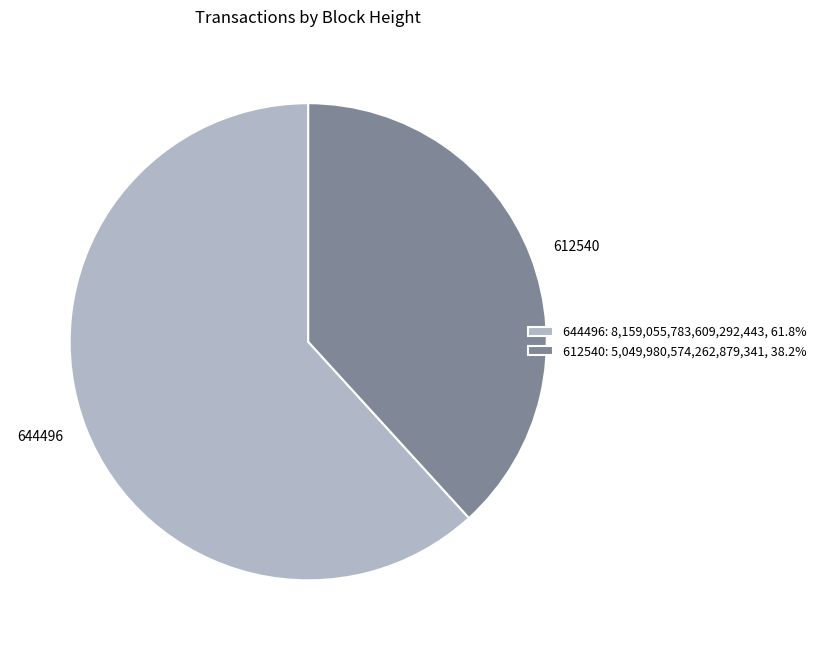

Does 612540 represent more than half of the total?

No